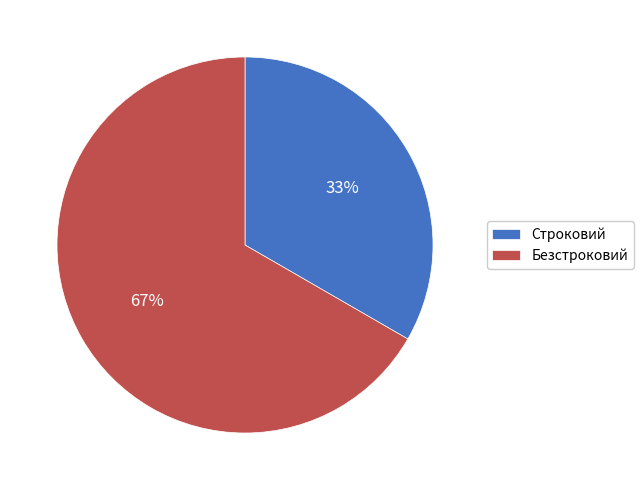

Between Строковий and Безстроковий, which is larger?

Безстроковий